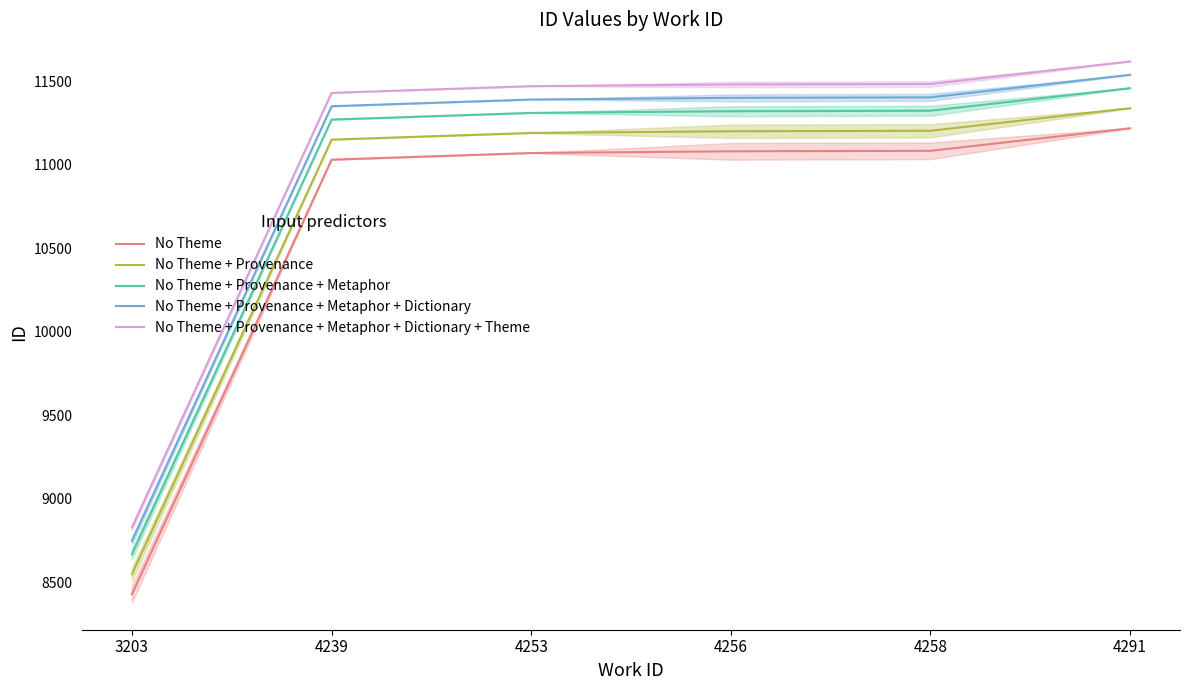

List the labels in order of No Theme + Provenance + Metaphor value, largest first.

4291, 4258, 4256, 4253, 4239, 3203